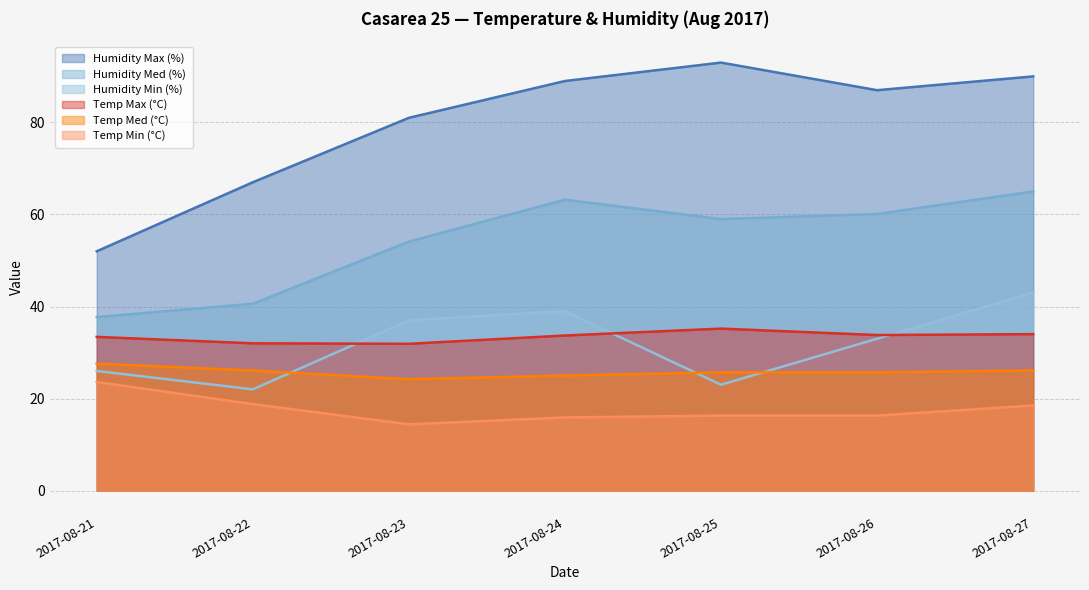

What is the spread (max minus min) of values at 2017-08-22?

48.2